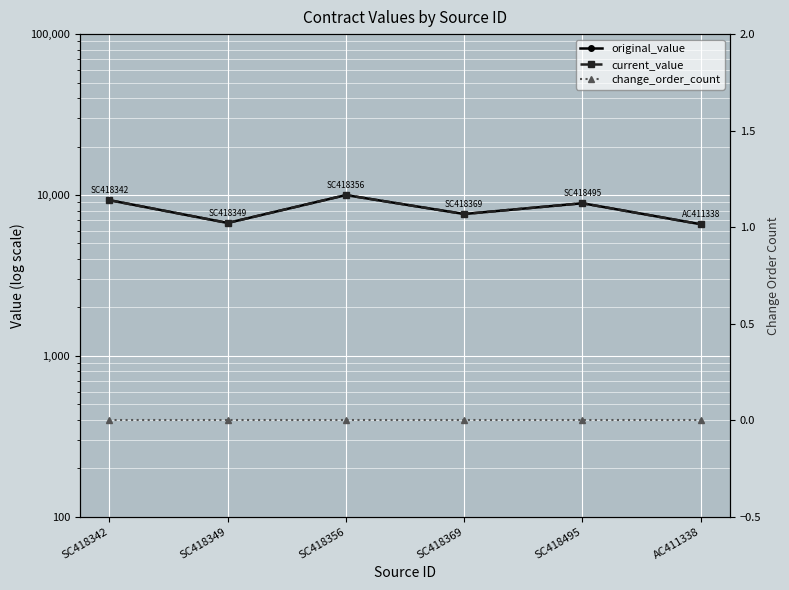

What is the difference between the original_value values at SC418495 and SC418356?

1102.4